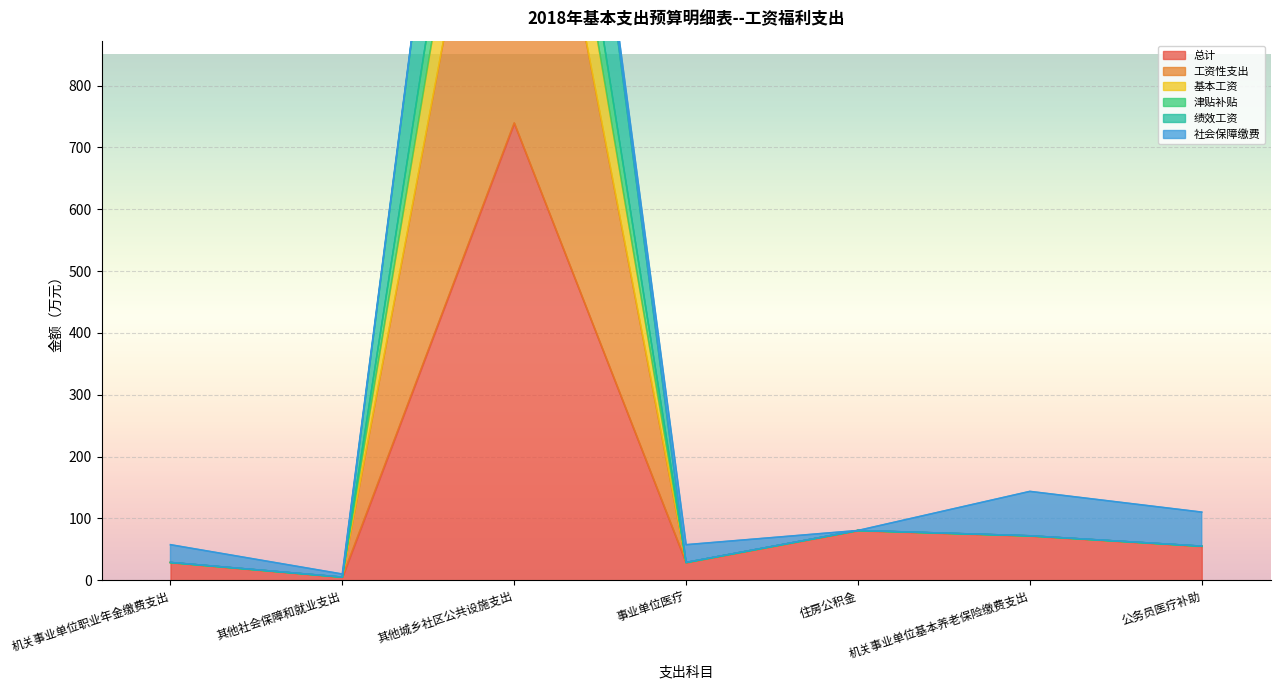

In 工资性支出, how many points are lower than both neighbors (excluding endpoints)?

2